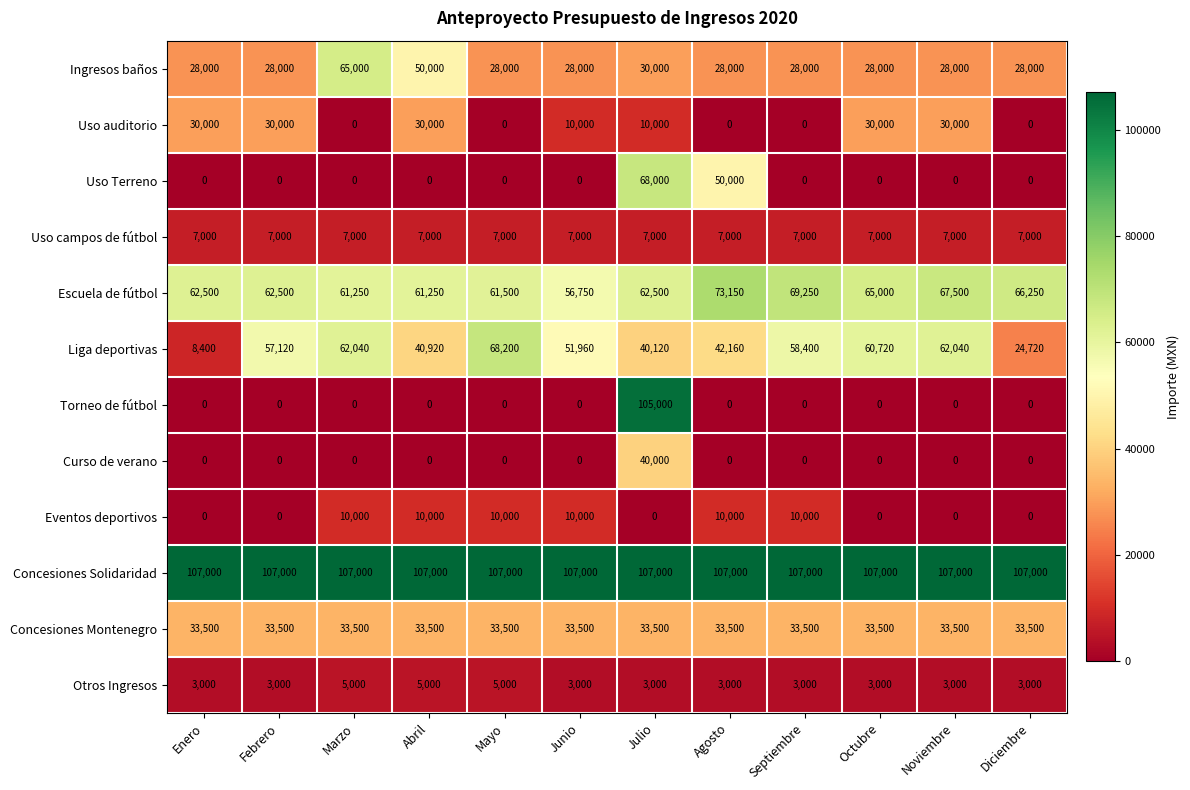

List the series in order of their peak value, lowest first.

Otros Ingresos, Uso campos de fútbol, Eventos deportivos, Uso auditorio, Concesiones Montenegro, Curso de verano, Ingresos baños, Uso Terreno, Liga deportivas, Escuela de fútbol, Torneo de fútbol, Concesiones Solidaridad